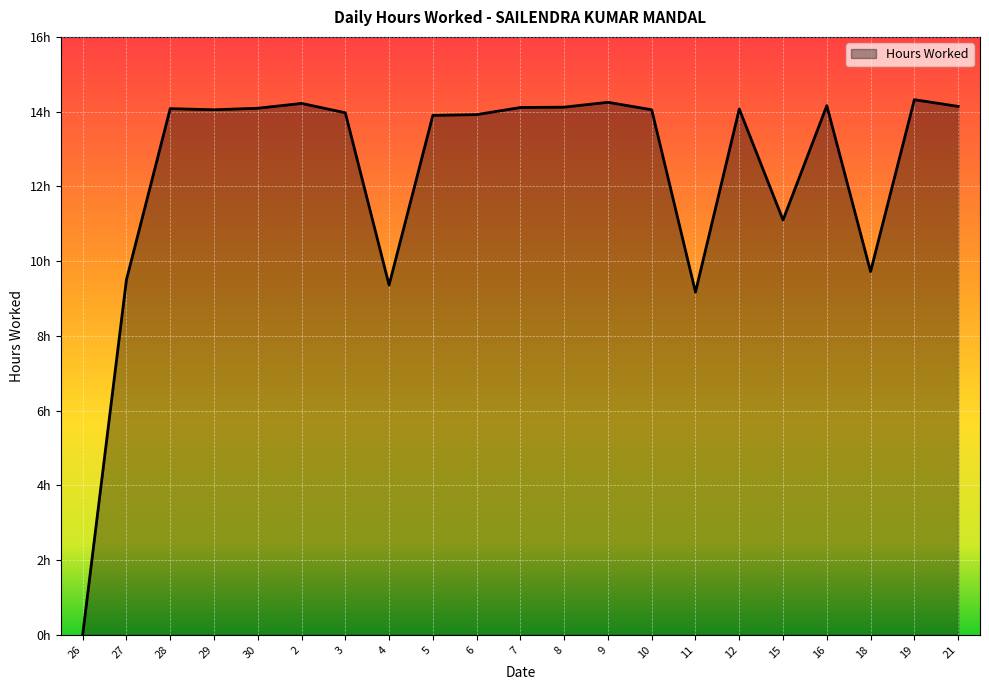

What is the label of the 8th point from the left?

4